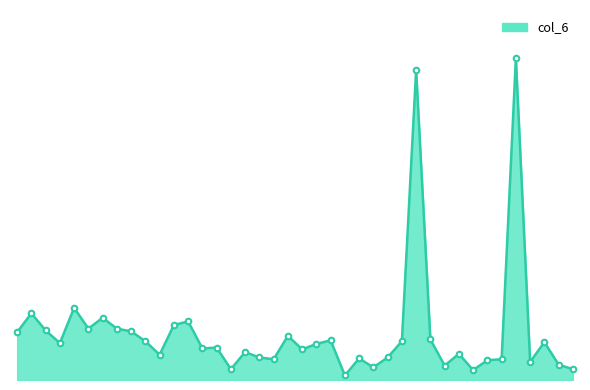

Reading left to right, list all the values displayed in this chart.

00:01=53	00:02=74	00:03=55	00:04=41	00:05=80	00:06=57	00:07=69	00:08=57	00:09=54	00:10=43	00:11=28	00:12=61	00:13=65	00:14=35	00:15=36	00:16=12	00:17=31	00:18=25	00:19=23	00:20=49	00:21=34	00:22=40	00:23=44	00:24=5	00:25=24	00:26=14	00:27=25	00:28=43	00:29=344	00:30=45	00:31=16	00:32=29	00:33=11	00:34=22	00:35=23	00:36=357	00:37=20	00:38=42	00:39=17	00:40=12